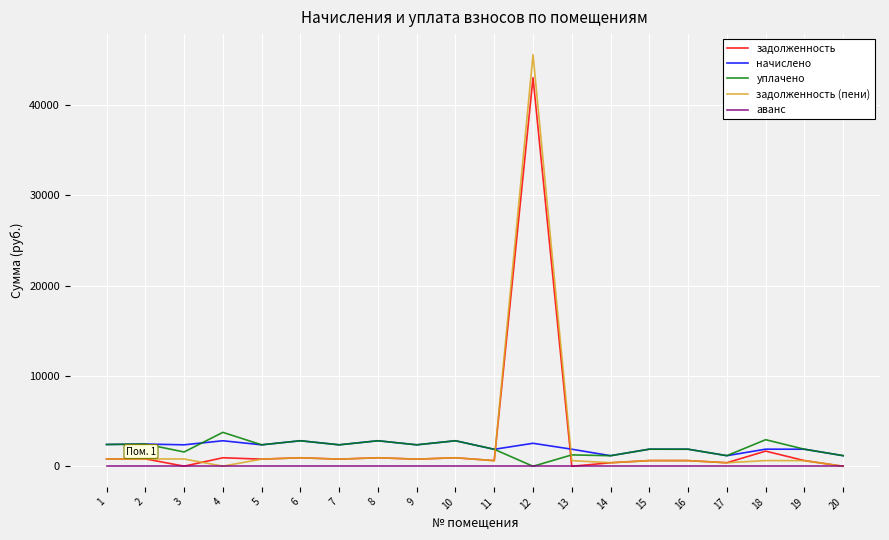

At which category is the sum across all series the highest?

12